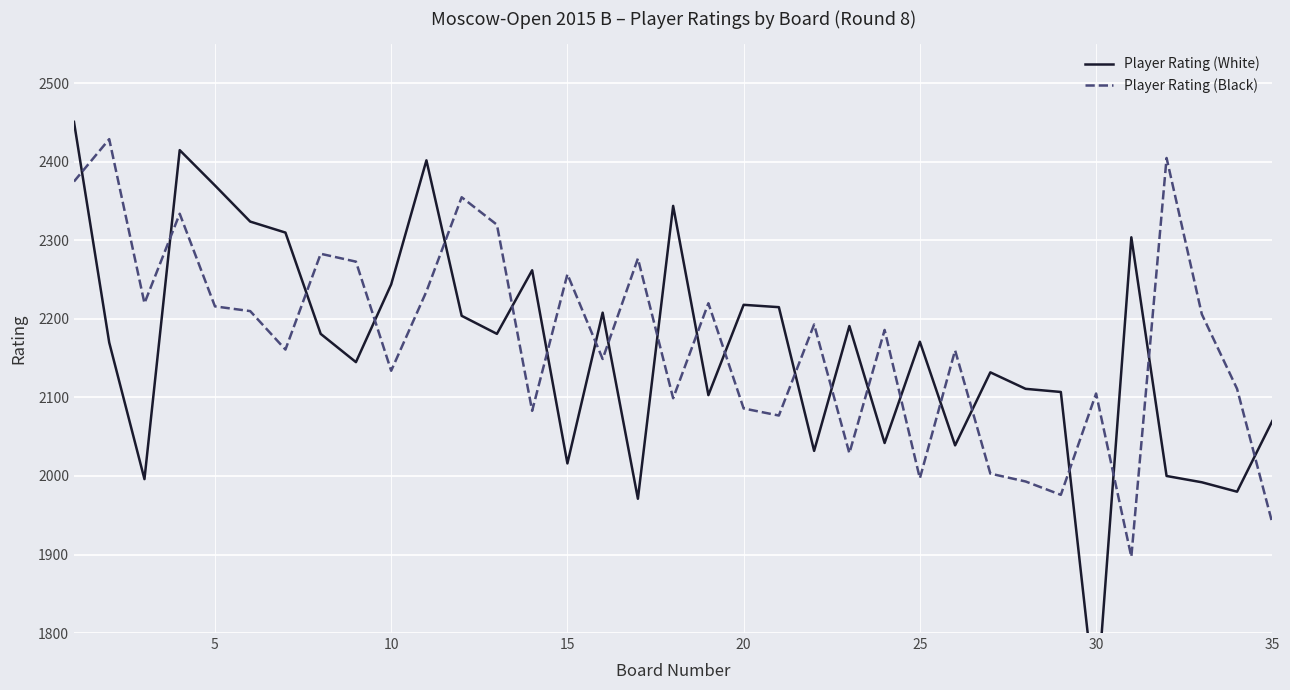

What is the maximum value for Player Rating (Black)?

2429